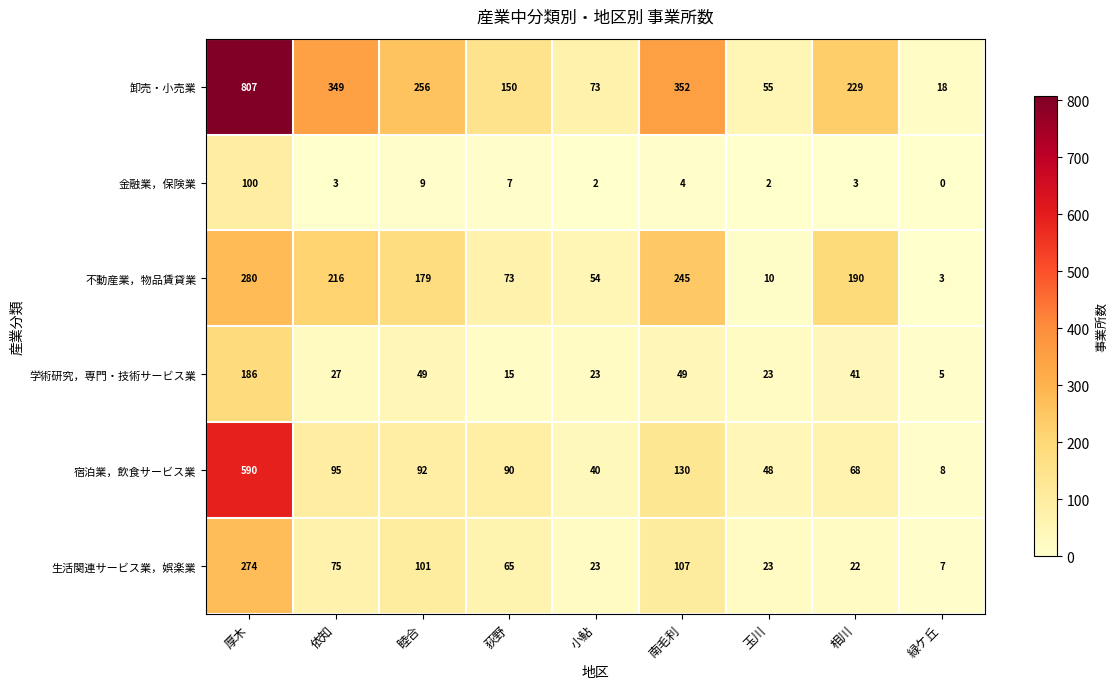

What is the difference between the highest and lowest values at 小鮎?

71